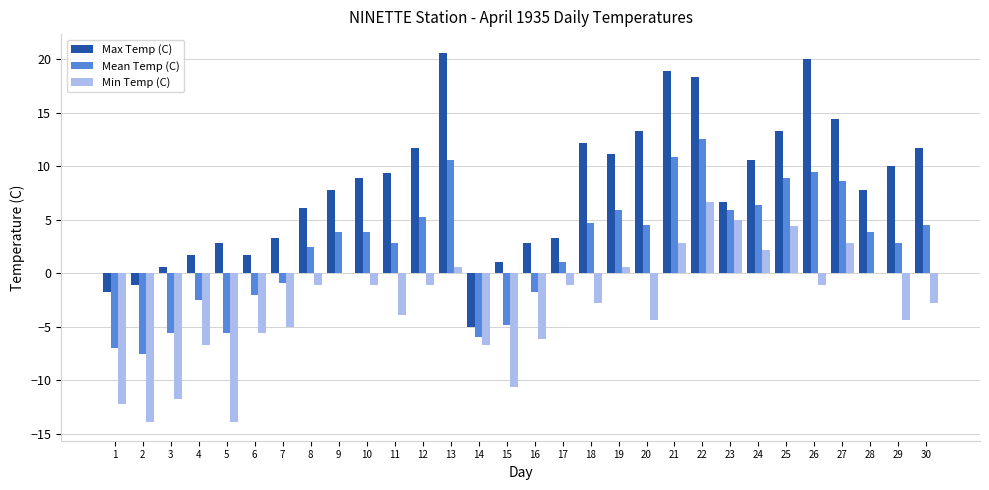

Count the number of categories in the chart.

30